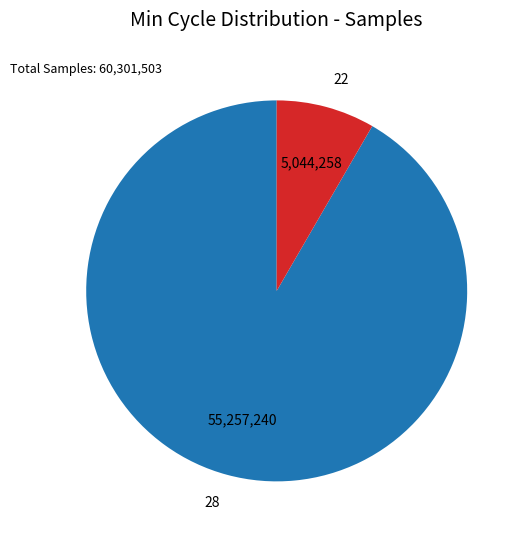

How many slices are in this pie chart?

2